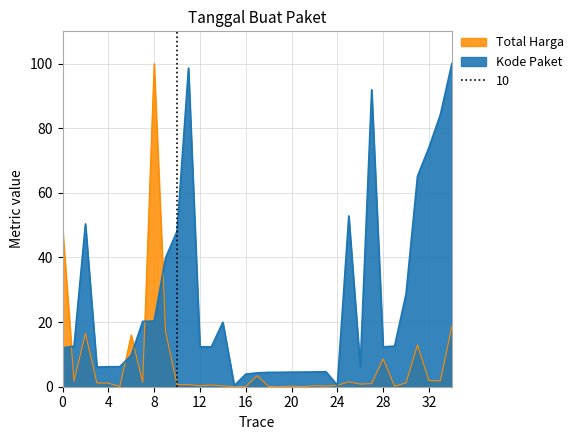

Which series has the largest total across all categories?

Kode Paket